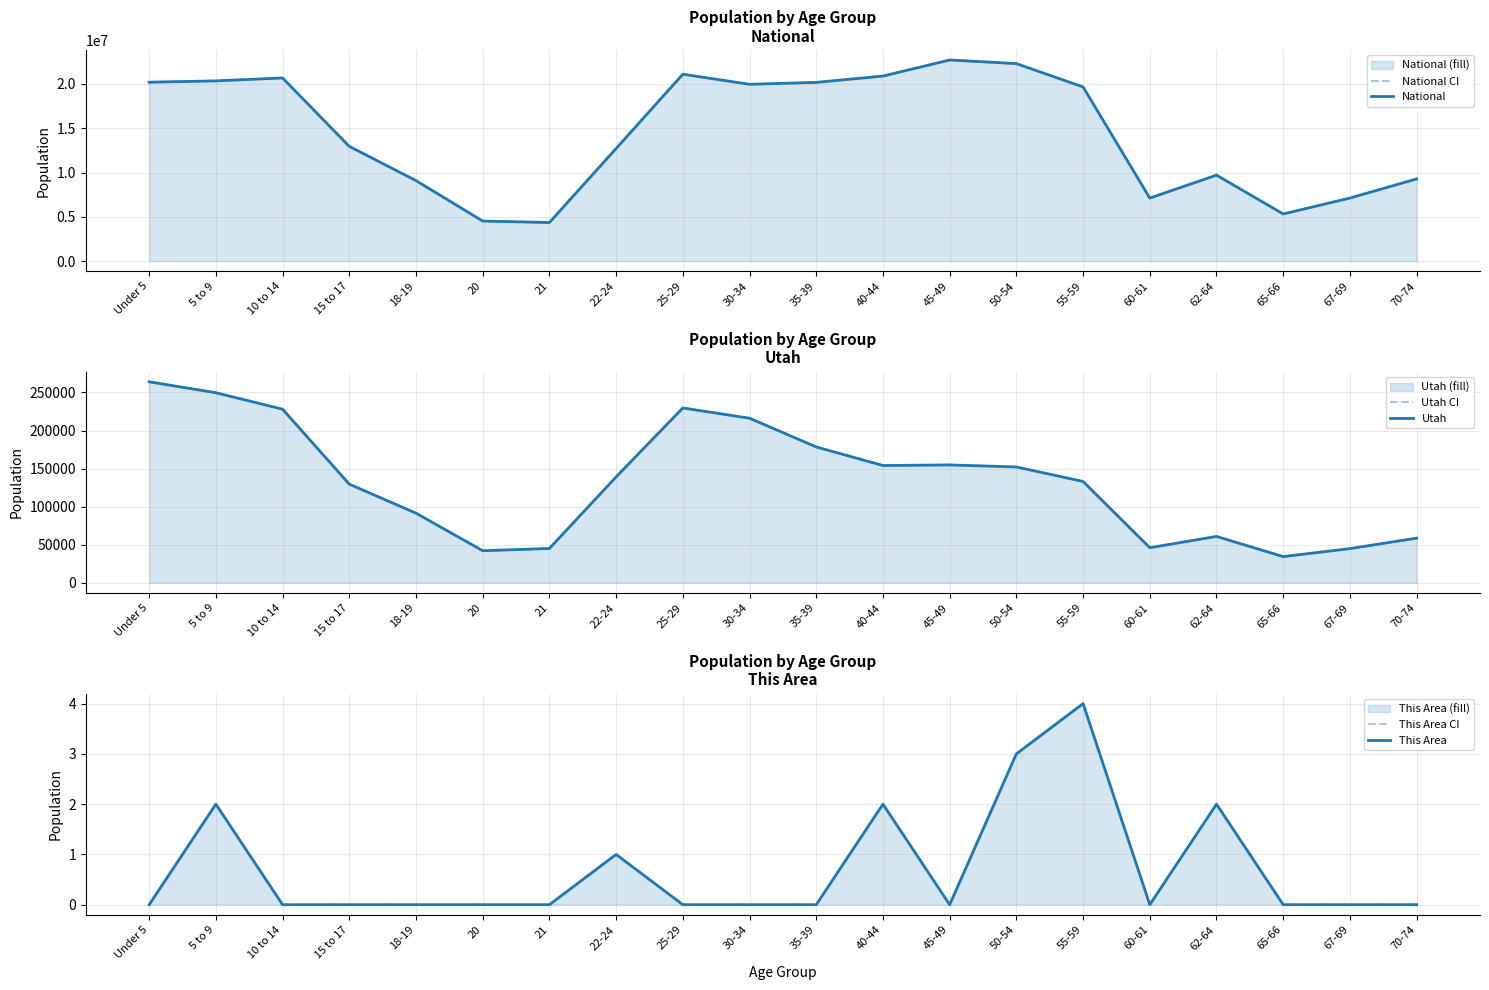

What position from the left is 67-69?

19